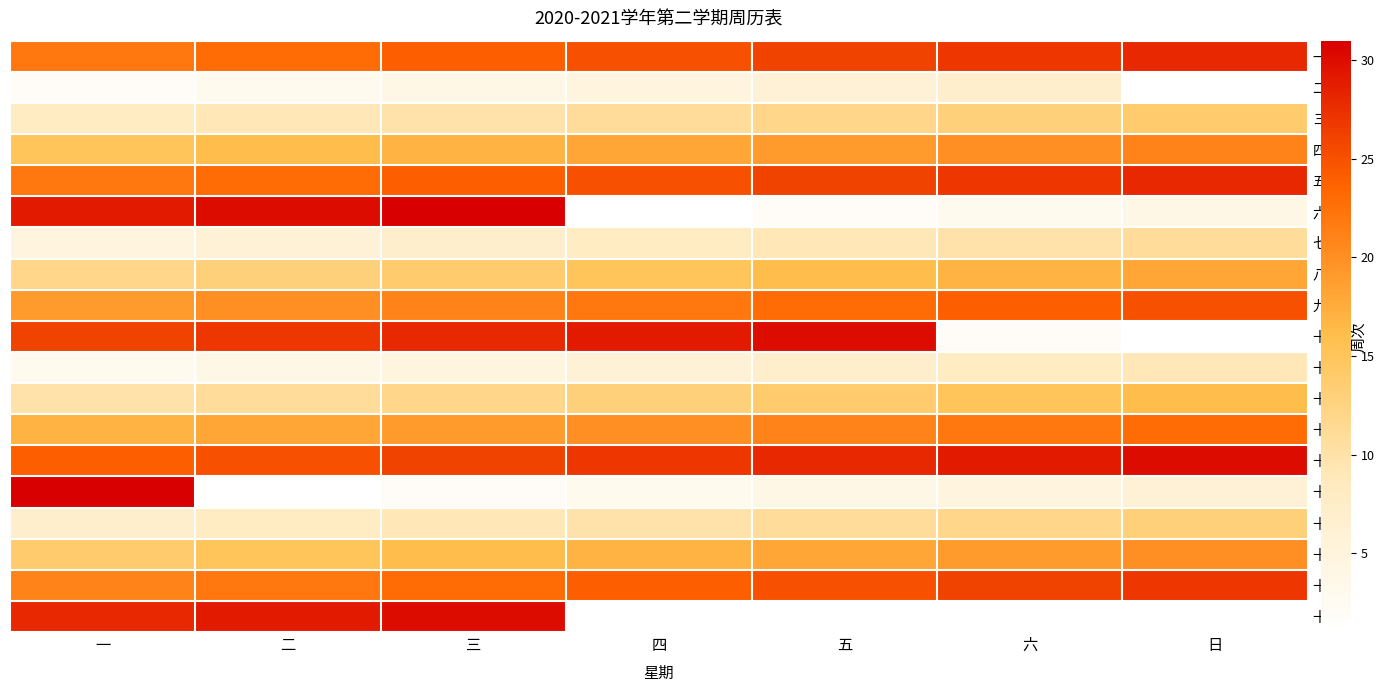

Between 日 and 四, which is larger?

日